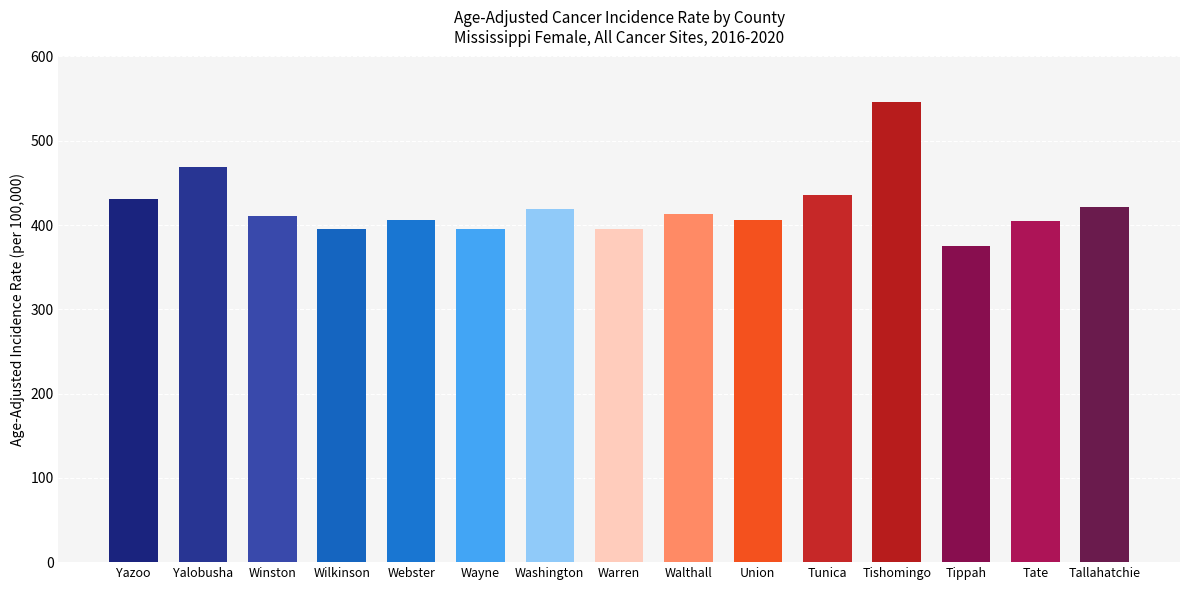

Is it true that the value at Walthall is 413.0?

True